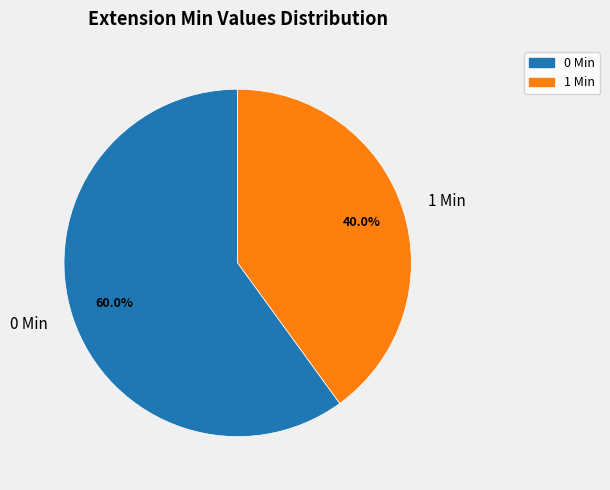

Is there a majority slice in this chart?

Yes